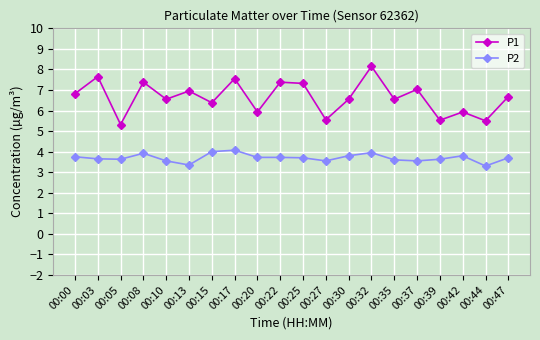

What is the smallest value displayed?

3.3